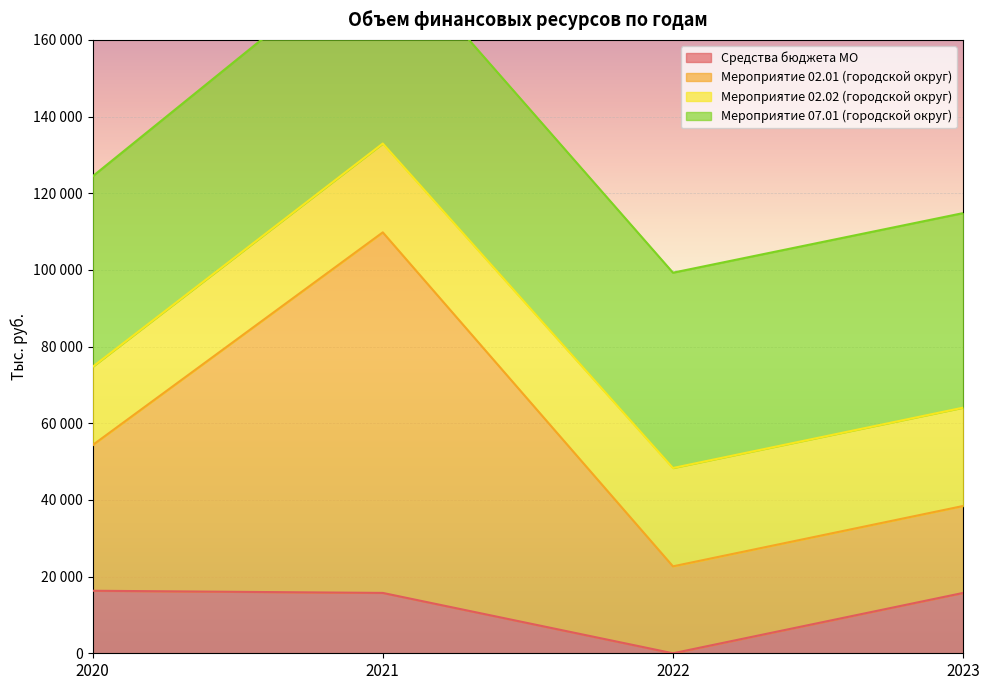

True or false: Мероприятие 02.01 (городской округ) and Средства бюджета МО intersect in this chart.

False